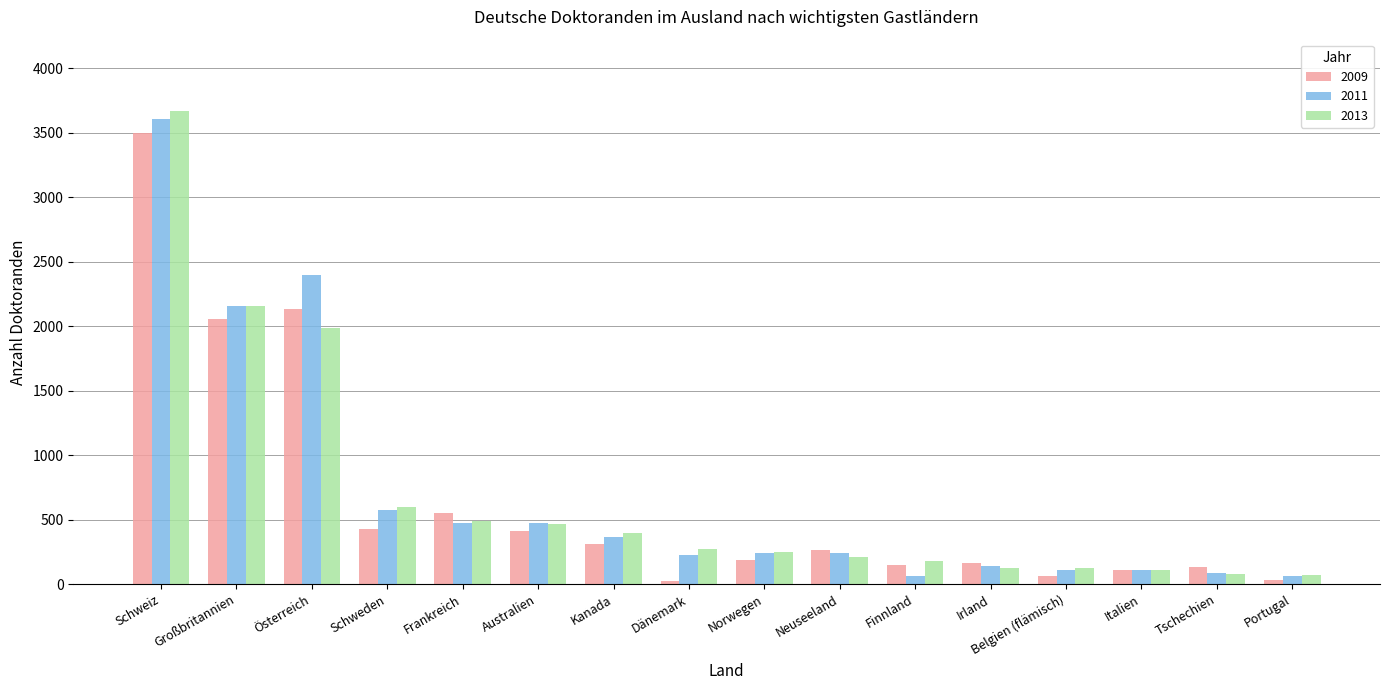

At which label is 2009 closest to 1759?

Großbritannien